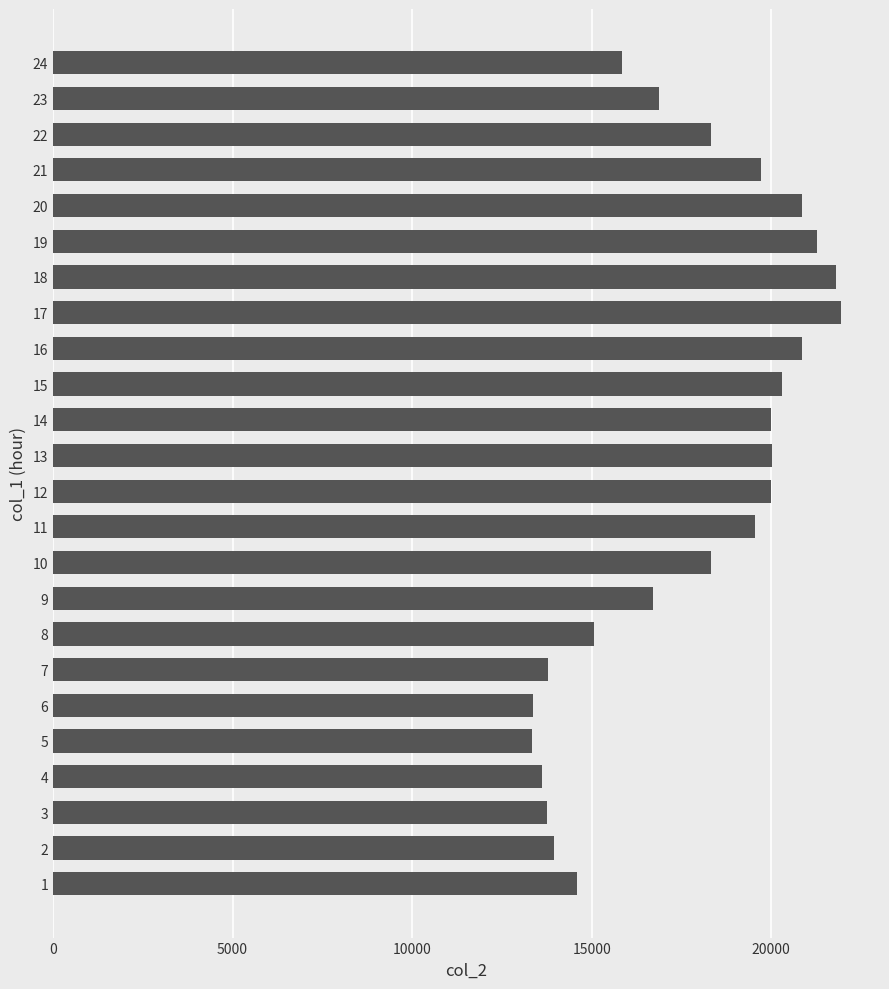

What is the difference between the values at 12 and 6?

6632